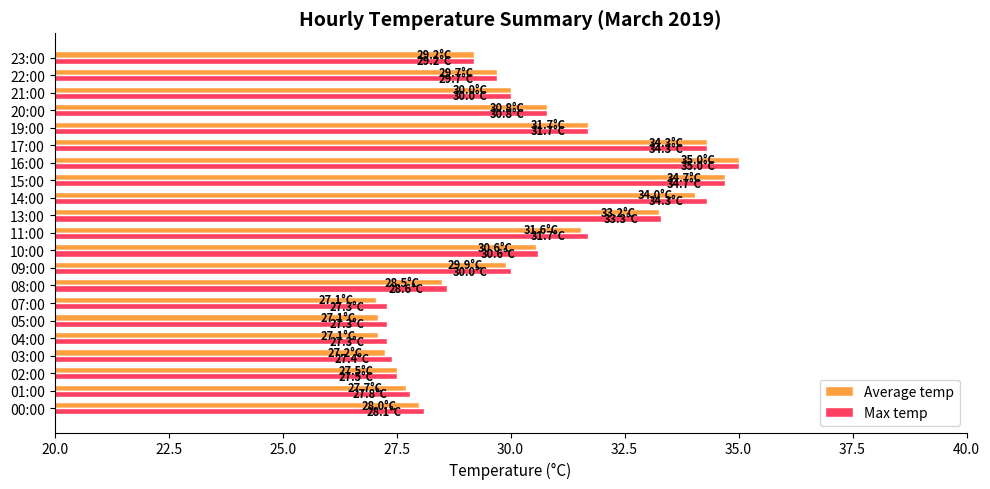

Between 00:00 and 05:00, which series saw the biggest shift?

Average temp